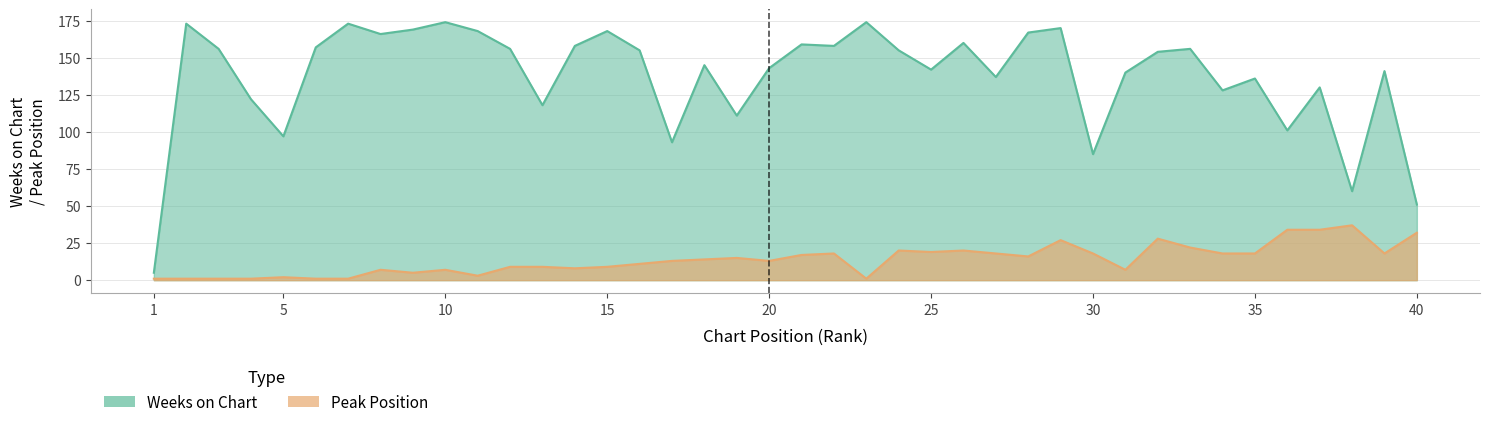

What are all the series names shown in the legend?

Weeks on Chart, Peak Position